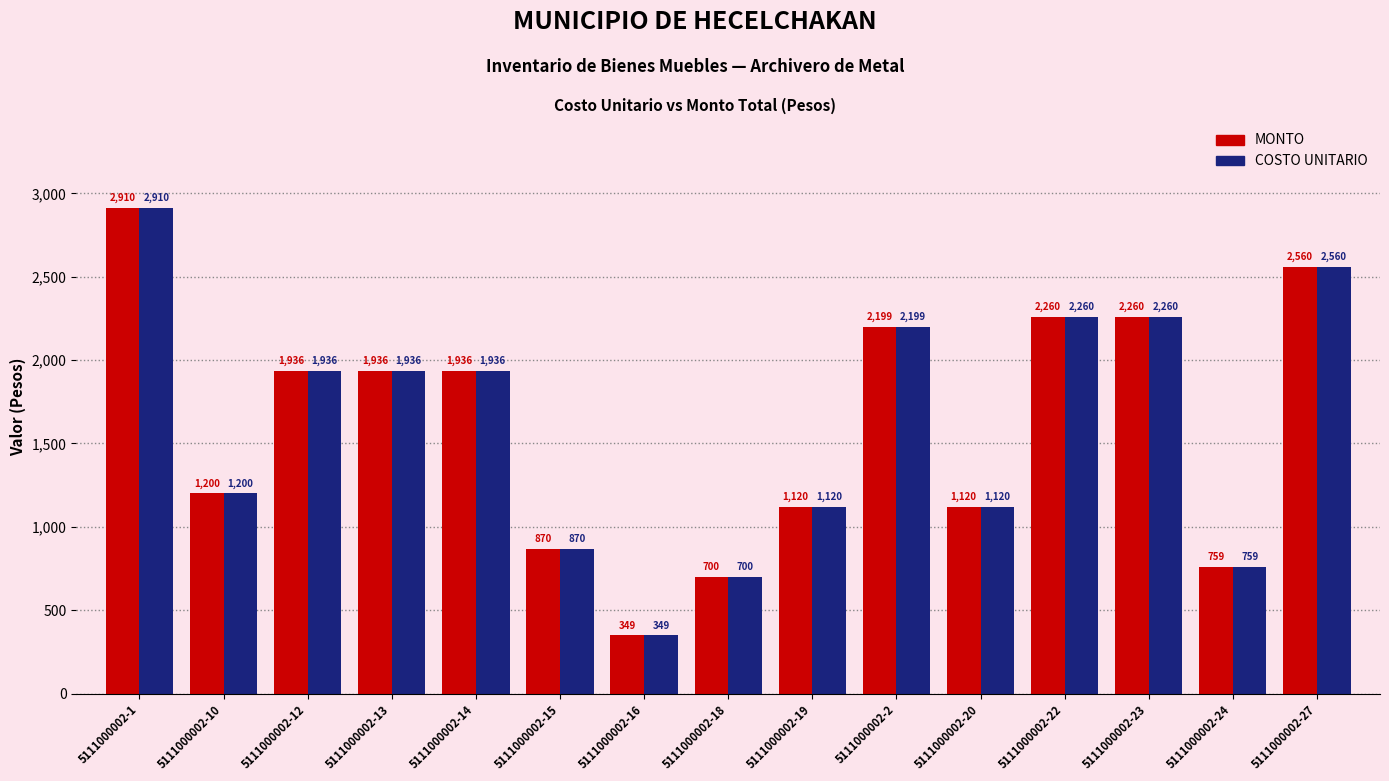

Where does the COSTO UNITARIO series first go above 1936?

5111000002-1